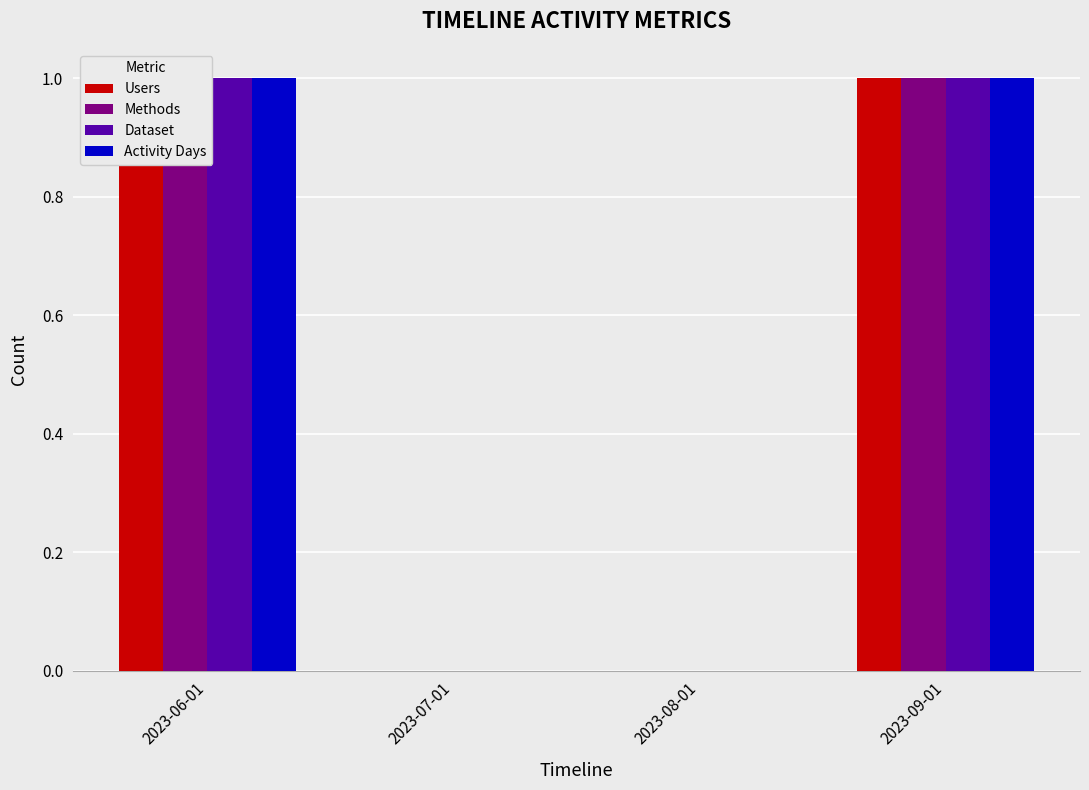

The Methods series shows 0 at 2023-08-01. True or false?

True